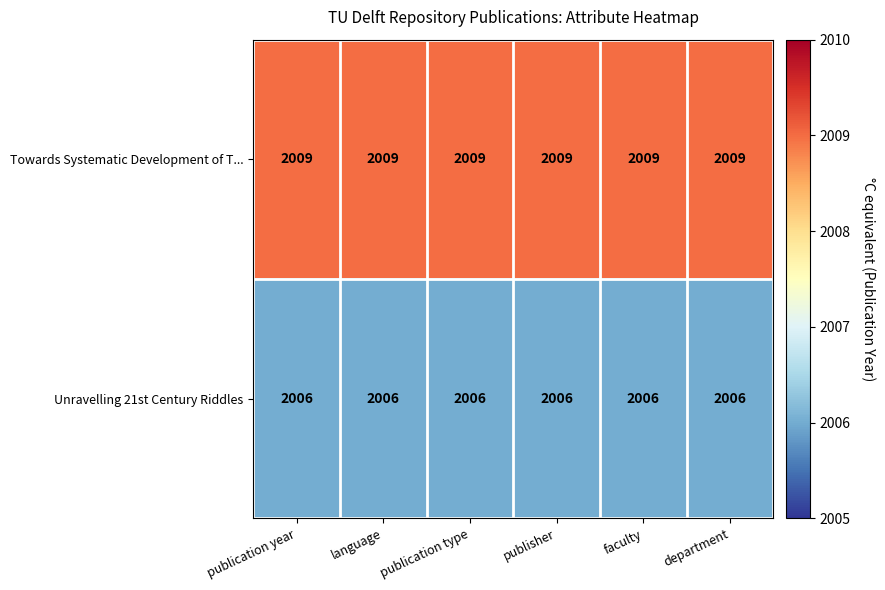

At how many categories does at least one series exceed 2008?

6